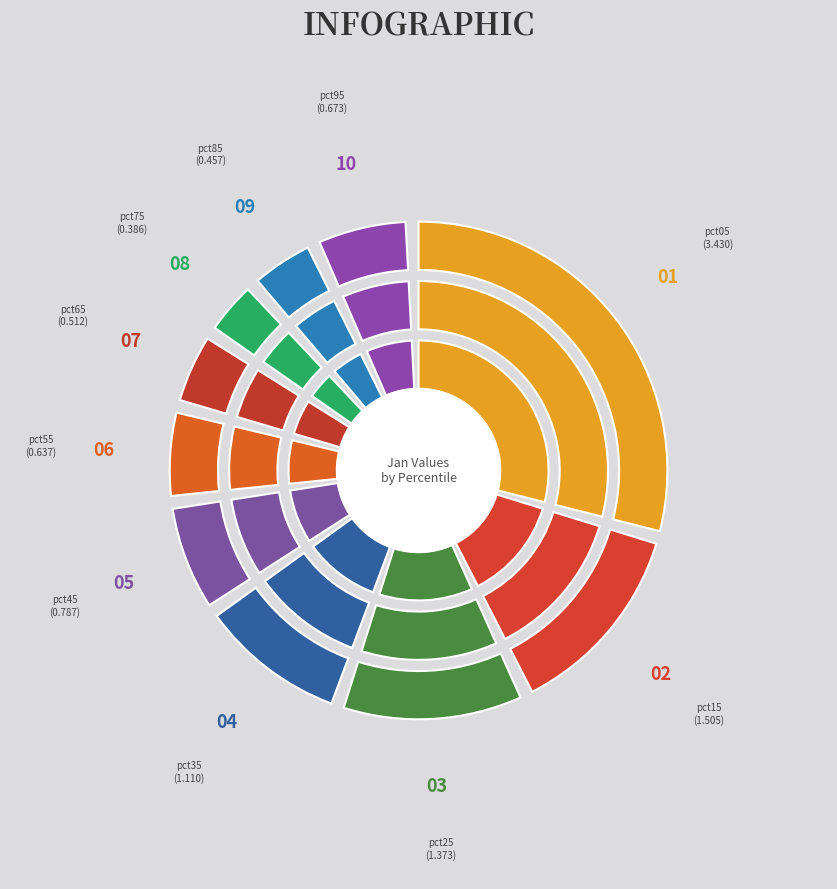

What percentage is NOT represented by pct15?

86.2%